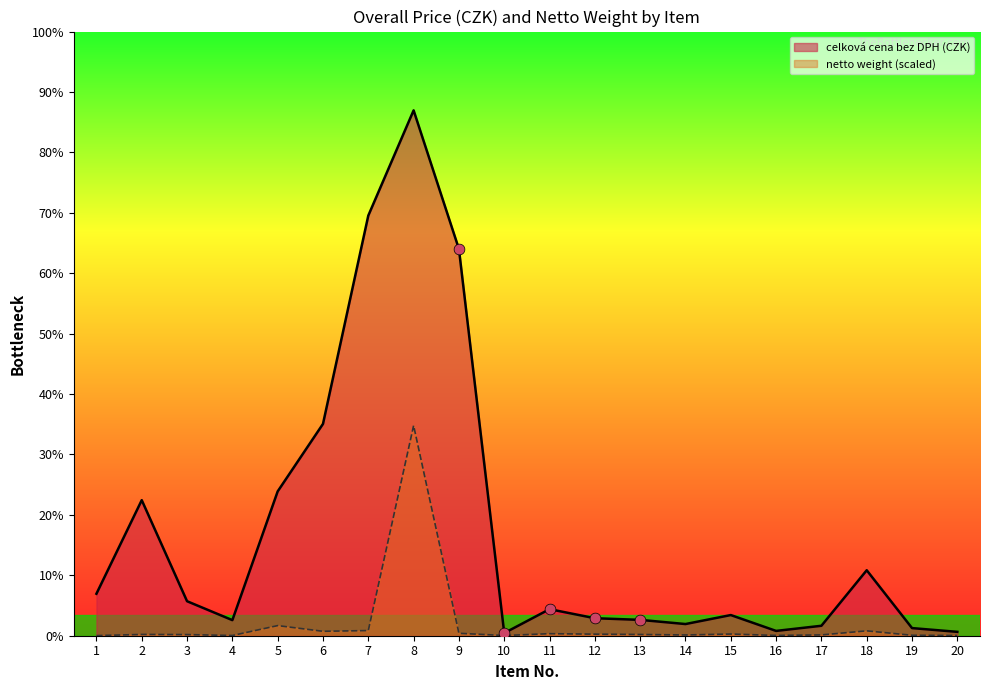

What is the total value across all series at 4?

5598.3